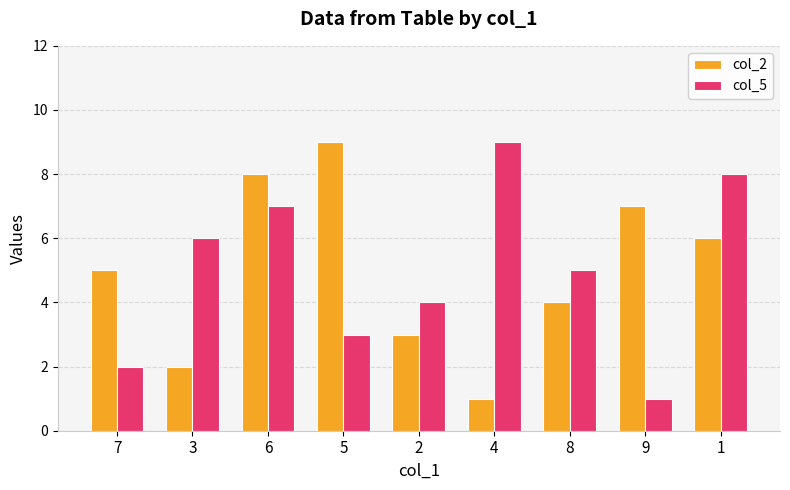

Rank the series at 3 from lowest to highest value.

col_2, col_5